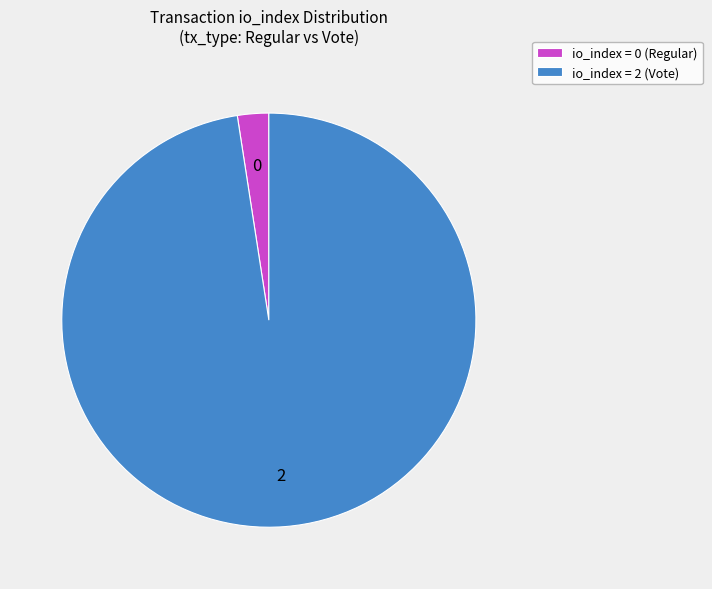

Does any single category account for the majority?

Yes